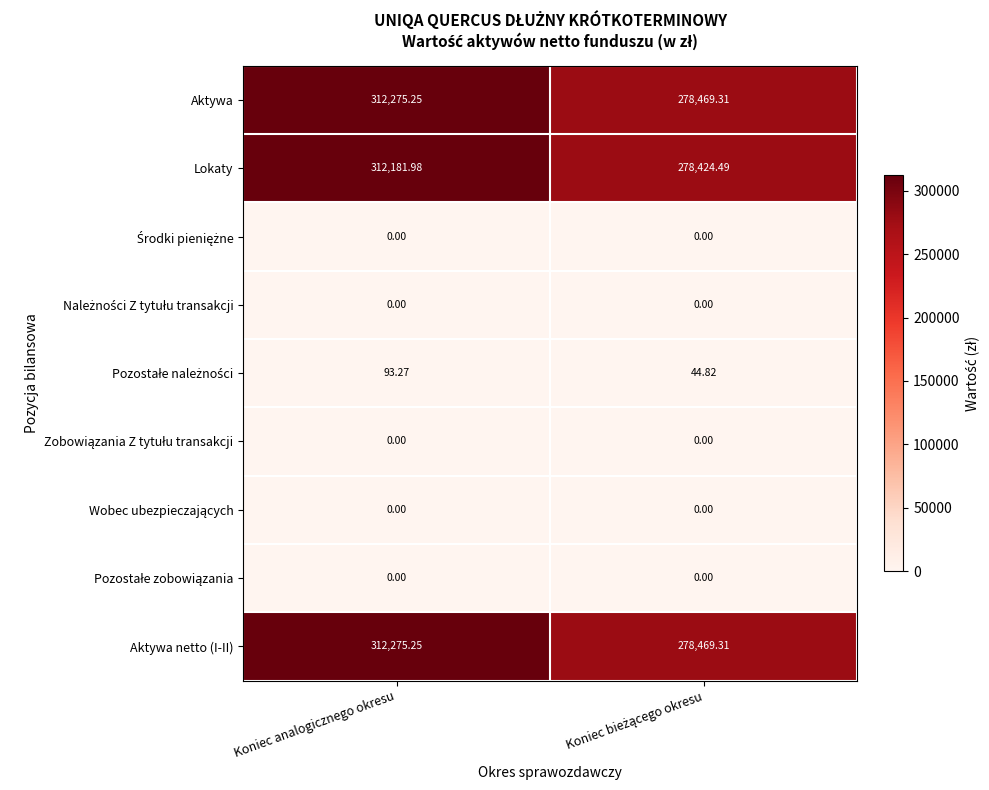

At which category is the sum across all series the highest?

Koniec analogicznego okresu